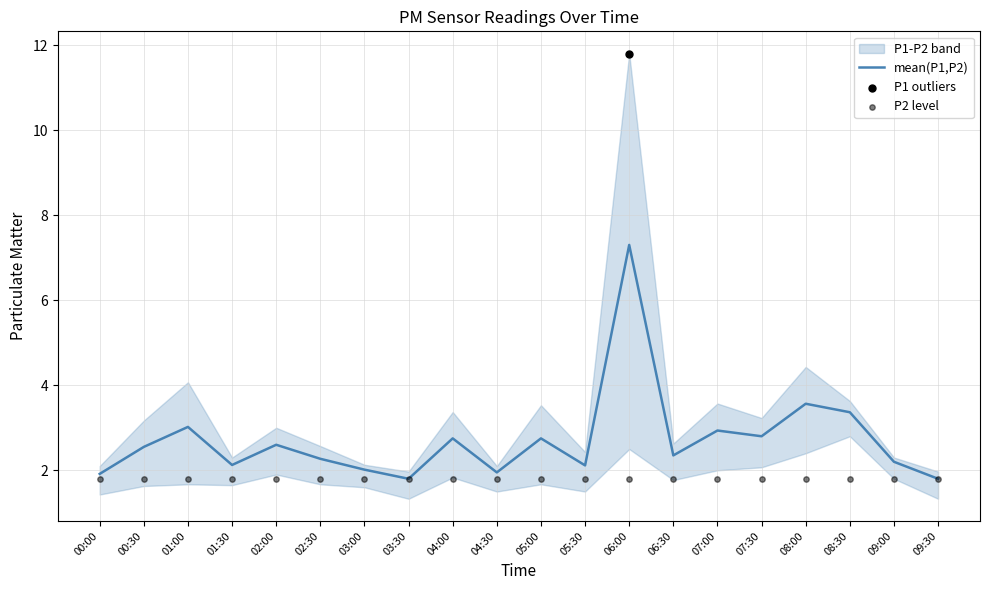

Is the value of P2 level at 05:00 greater than the value of mean(P1,P2) at 00:00?

No